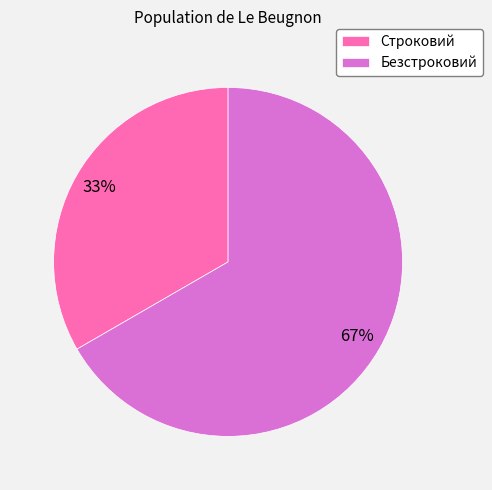

The Безстроковий slice represents 67% of the pie. True or false?

True